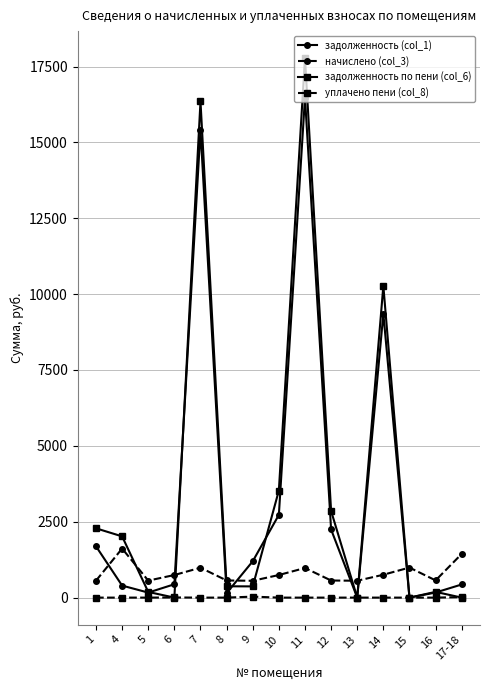

What is the label of the 3rd point from the right?

15